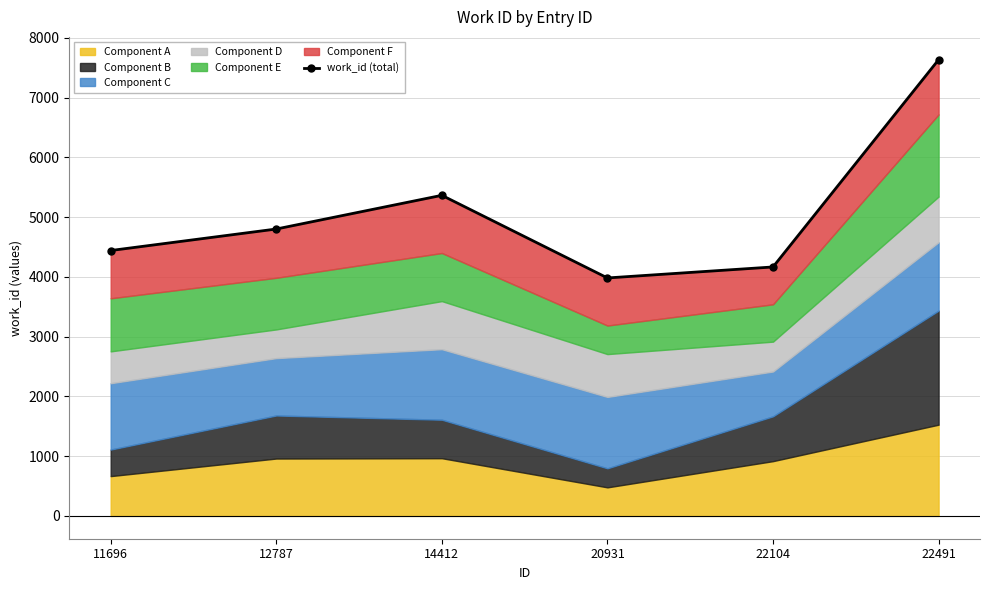

Rank the categories by value from highest to lowest.

22491, 14412, 12787, 11696, 22104, 20931